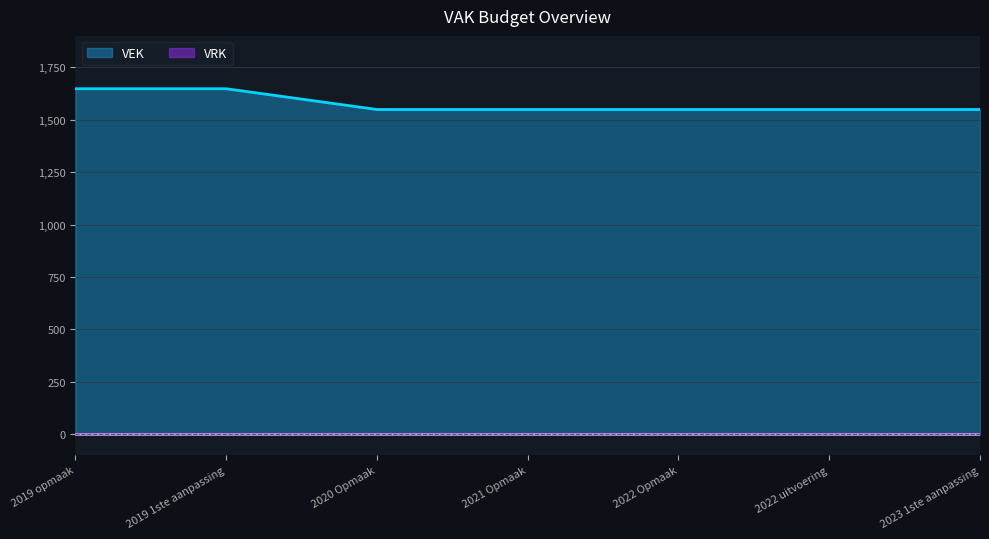

The value at 2022 uitvoering is 415. True or false?

False